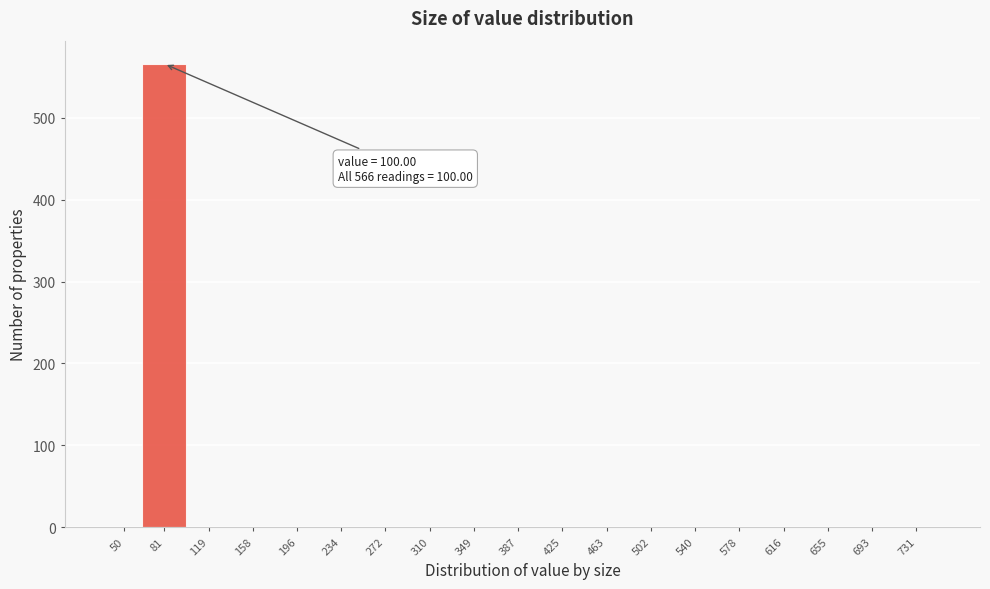

Reading left to right, what are all the values shown in this chart?

50=0	81=566	119=0	158=0	196=0	234=0	272=0	310=0	349=0	387=0	425=0	463=0	502=0	540=0	578=0	616=0	655=0	693=0	731=0